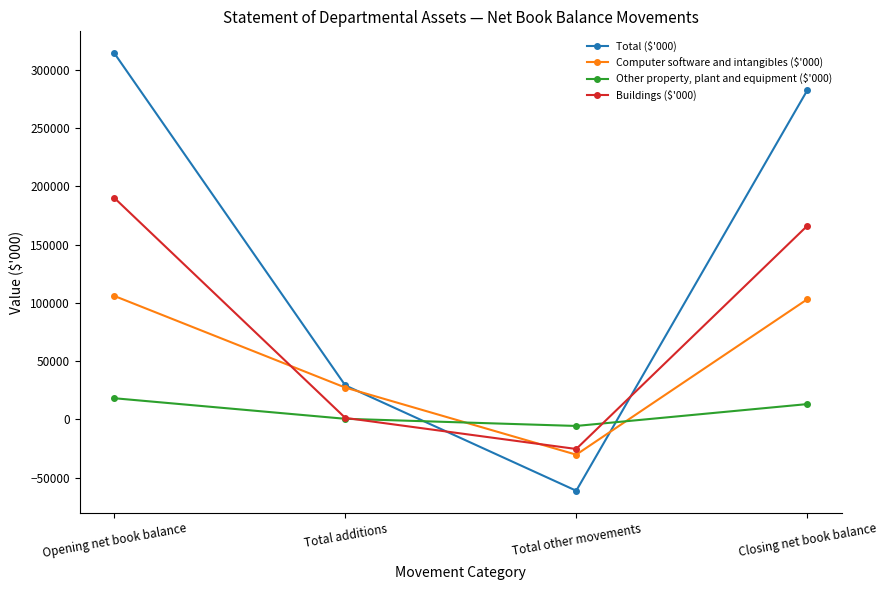

Reading left to right, what are all the values shown in this chart?

Total ($'000): Opening net book balance=314289	Total additions=29217	Total other movements=-61183	Closing net book balance=282323
Computer software and intangibles ($'000): Opening net book balance=105980	Total additions=27342	Total other movements=-30242	Closing net book balance=103080
Other property, plant and equipment ($'000): Opening net book balance=18199	Total additions=550	Total other movements=-5585	Closing net book balance=13164
Buildings ($'000): Opening net book balance=190110	Total additions=1325	Total other movements=-25356	Closing net book balance=166079